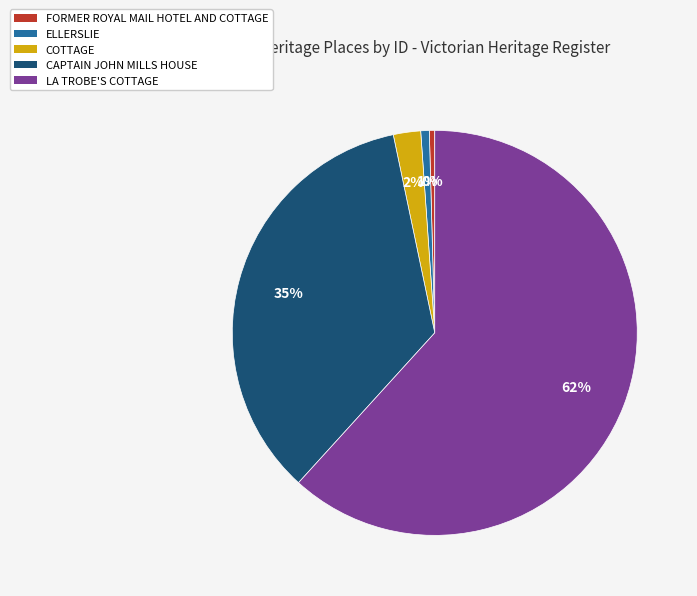

To the nearest percent, what is the combined percentage of ELLERSLIE and FORMER ROYAL MAIL HOTEL AND COTTAGE?

1%